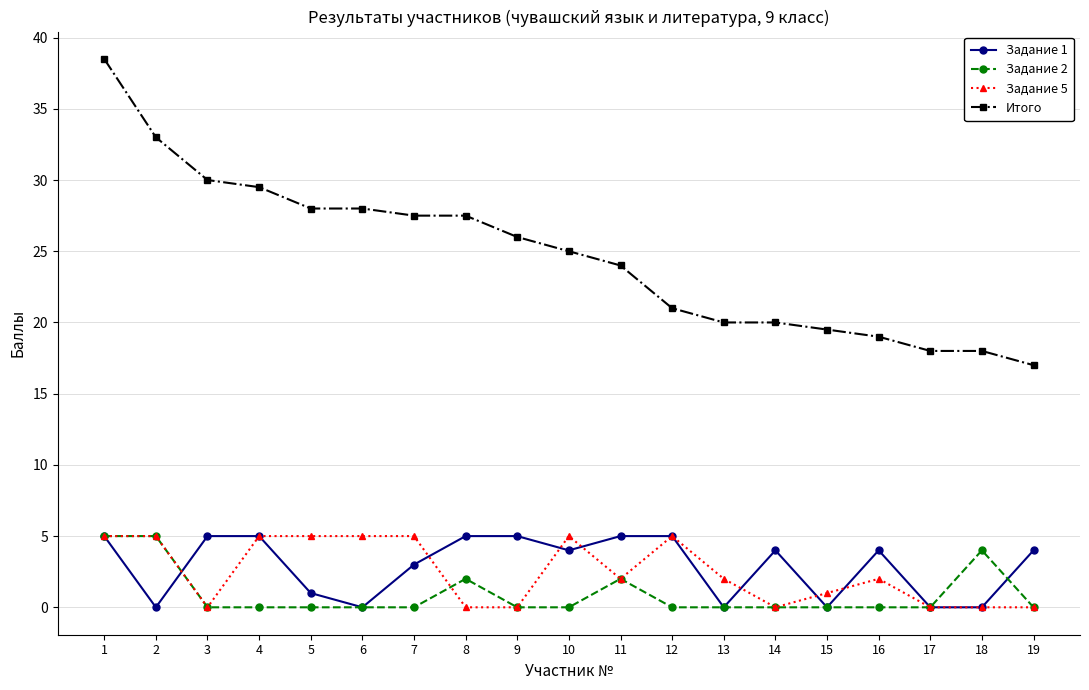

True or false: Задание 5 and Итого cross at least once.

False